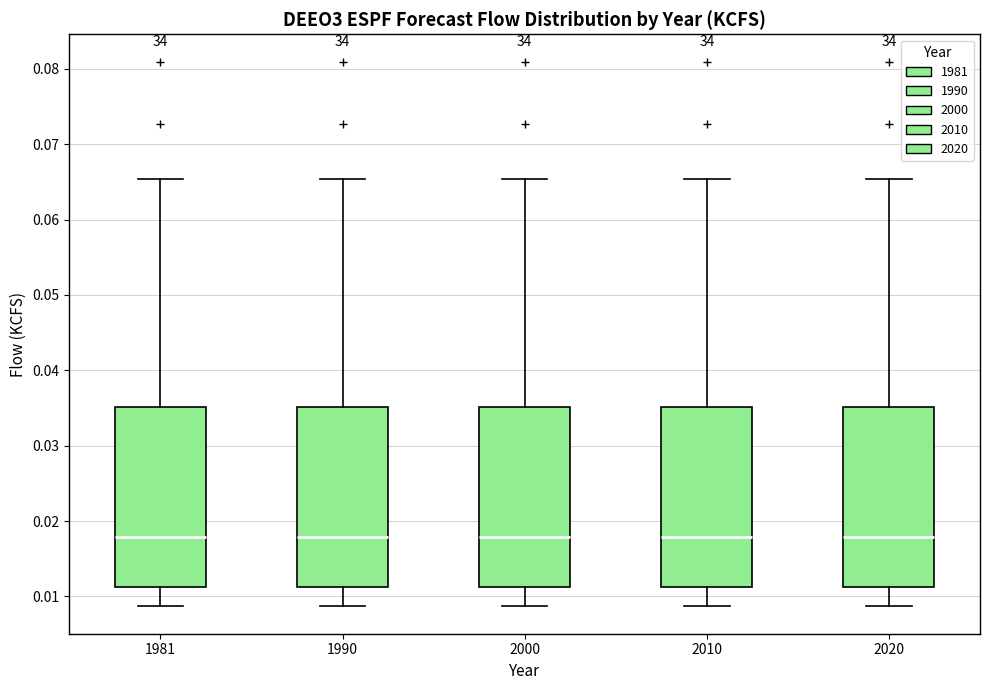

Reading left to right, read every box against the y-axis: the position of its median line, the range the box covers, and the ends of its whiskers. The values are not printed on the chart, so give them approximately, as read against the axis.

1981: median 0.018, box 0.011 to 0.035, whiskers 0.009 to 0.065
1990: median 0.018, box 0.011 to 0.035, whiskers 0.009 to 0.065
2000: median 0.018, box 0.011 to 0.035, whiskers 0.009 to 0.065
2010: median 0.018, box 0.011 to 0.035, whiskers 0.009 to 0.065
2020: median 0.018, box 0.011 to 0.035, whiskers 0.009 to 0.065